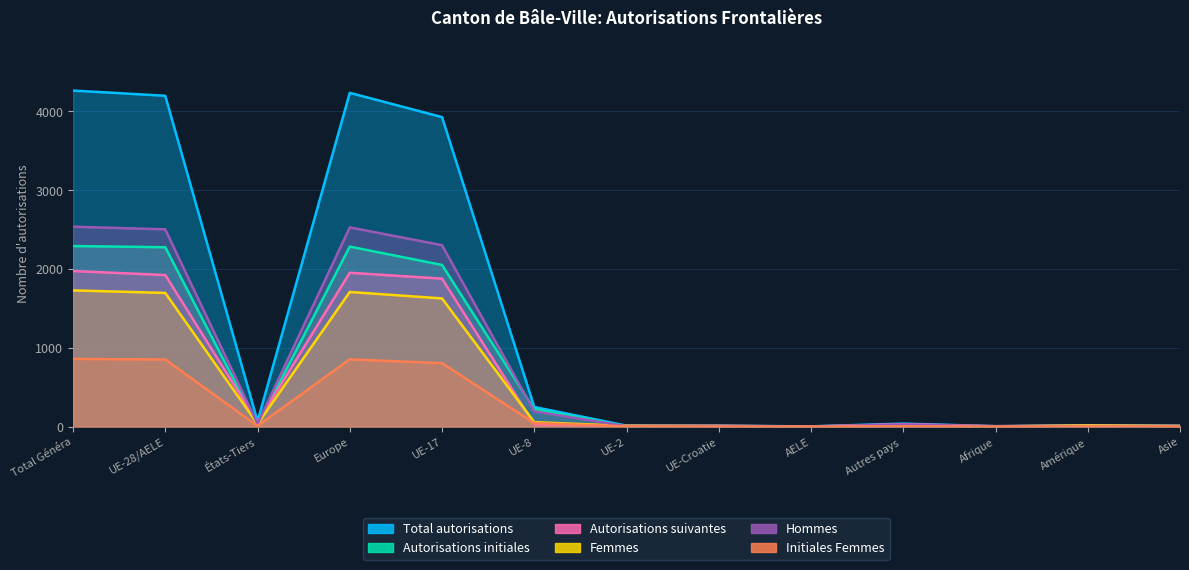

What is the difference between the Autorisations suivantes values at AELE and Total Généra?

1974